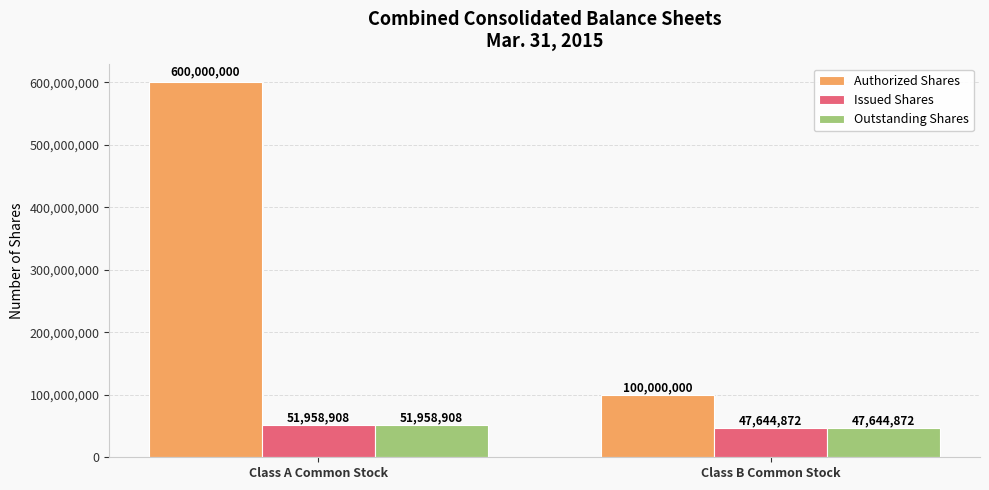

What is the label of the 1st bar from the right?

Class B Common Stock